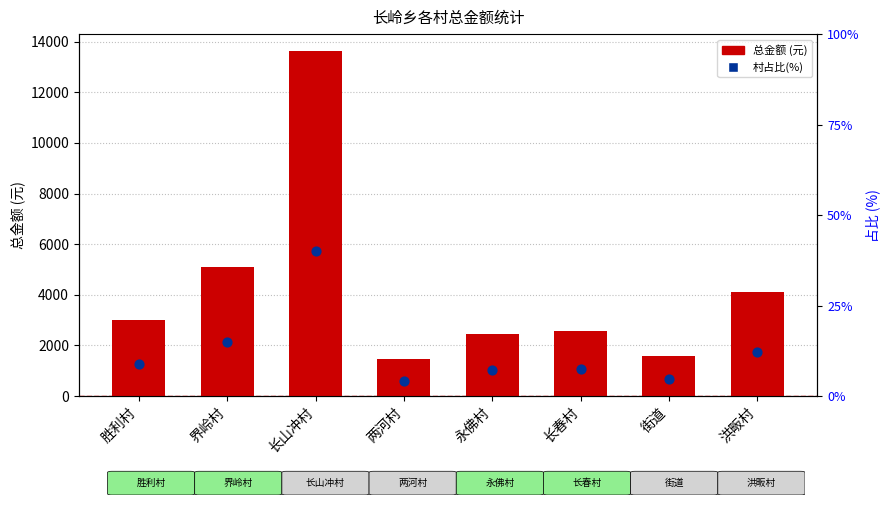

Which series has the largest total across all categories?

总金额